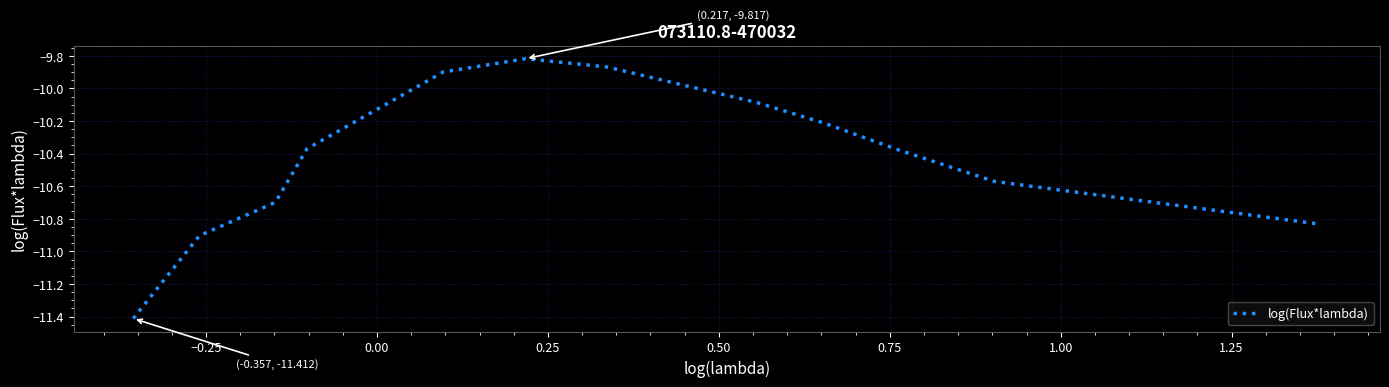

What is the smallest value displayed?

-11.4